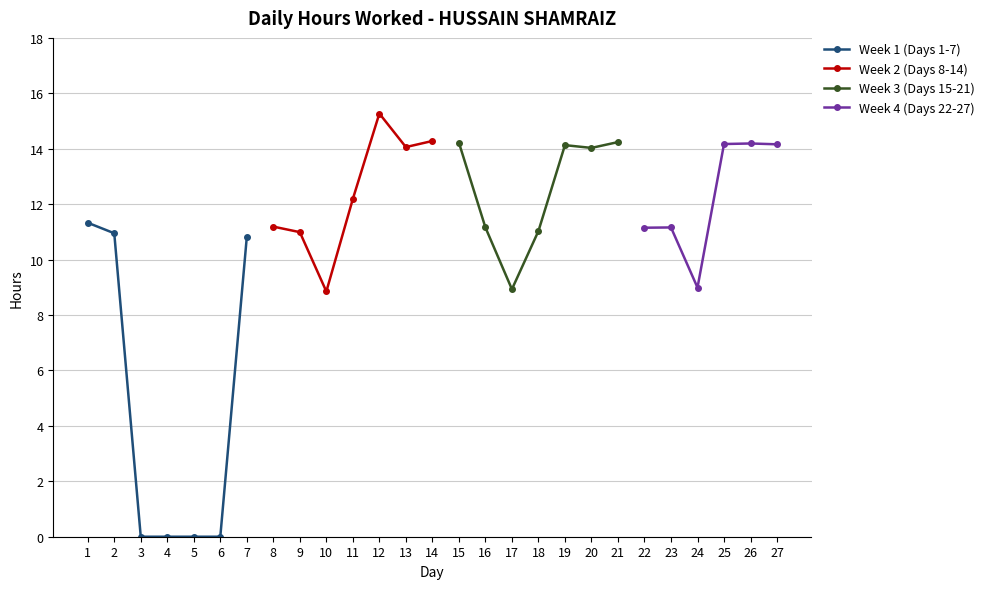

How many values are below 11?

10